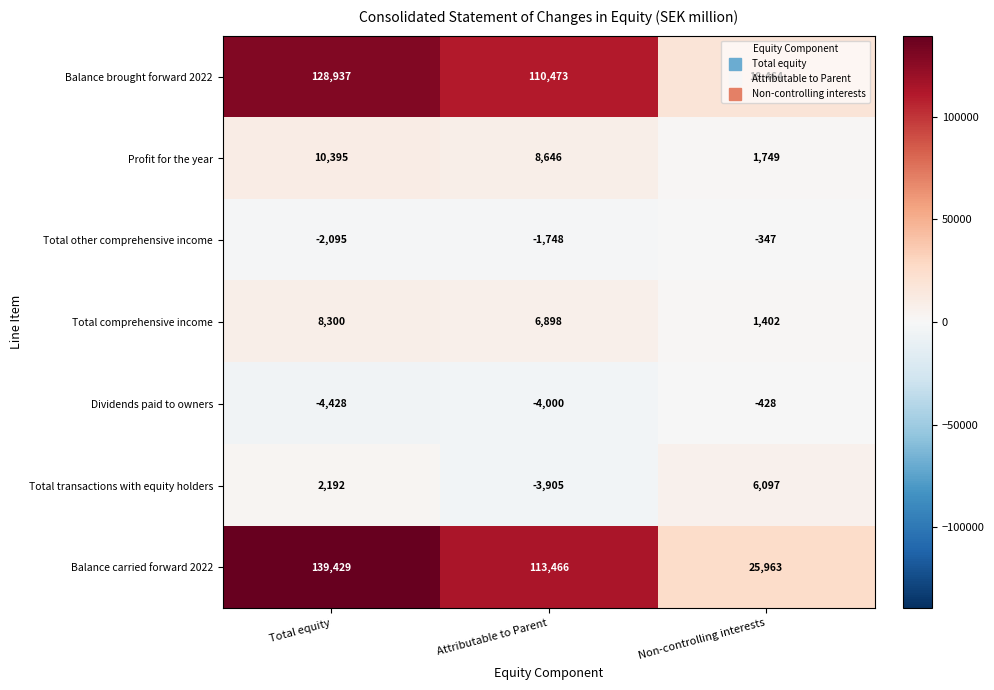

True or false: Total transactions with equity holders has a value of 6097 at Non-controlling interests.

True